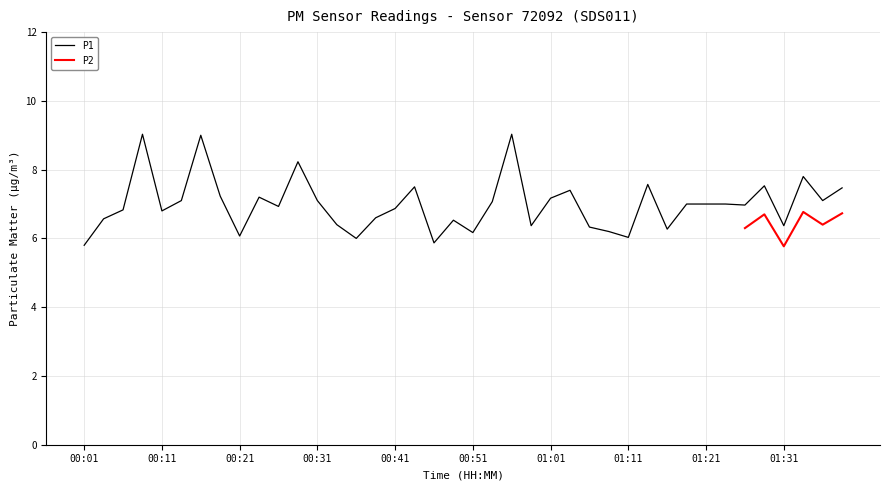

Does the chart display data point markers on the line(s)?

No